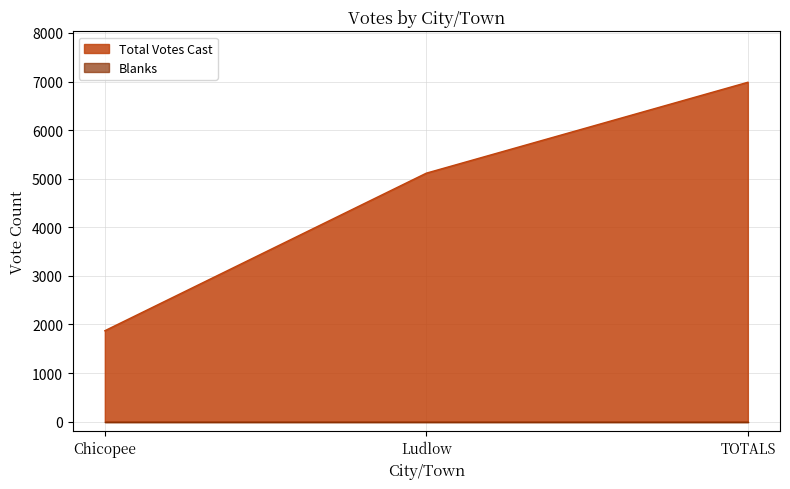

Approximately how many times larger is the value at Chicopee compared to Ludlow?

0.4